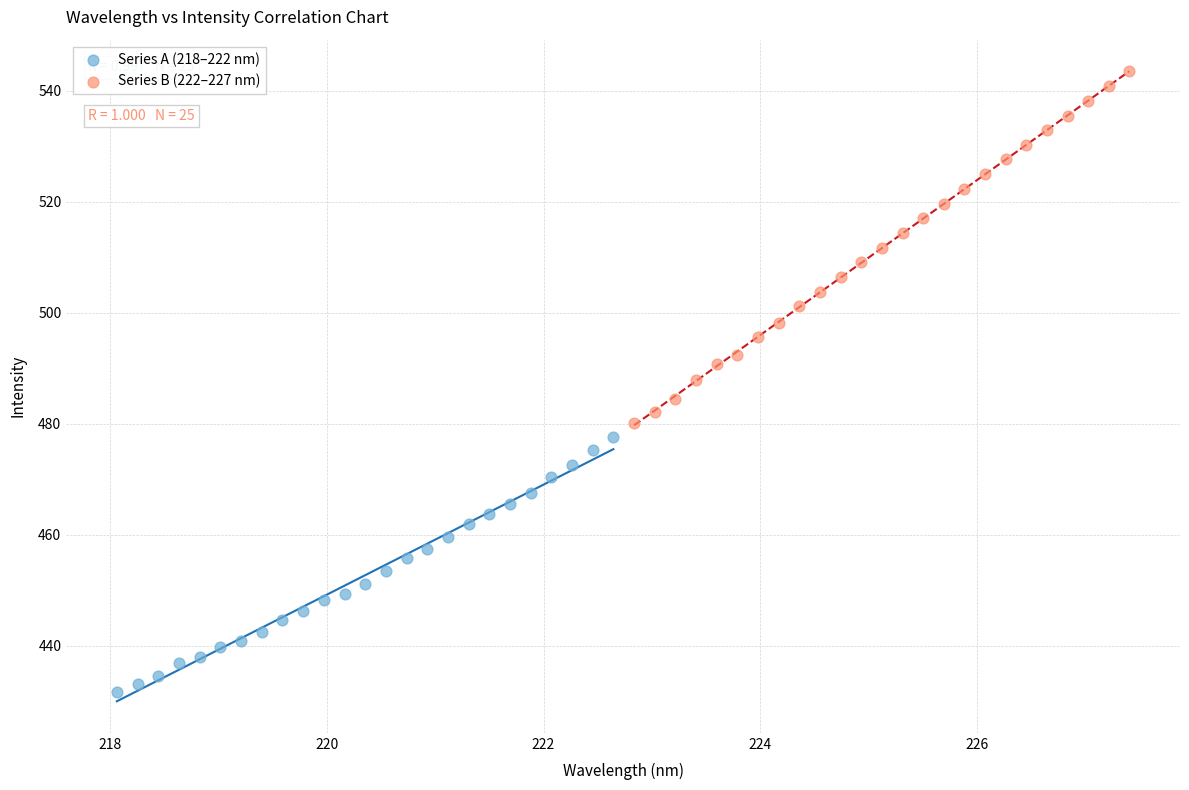

Which series has the largest Y range (max minus min)?

Series B (222–227 nm)